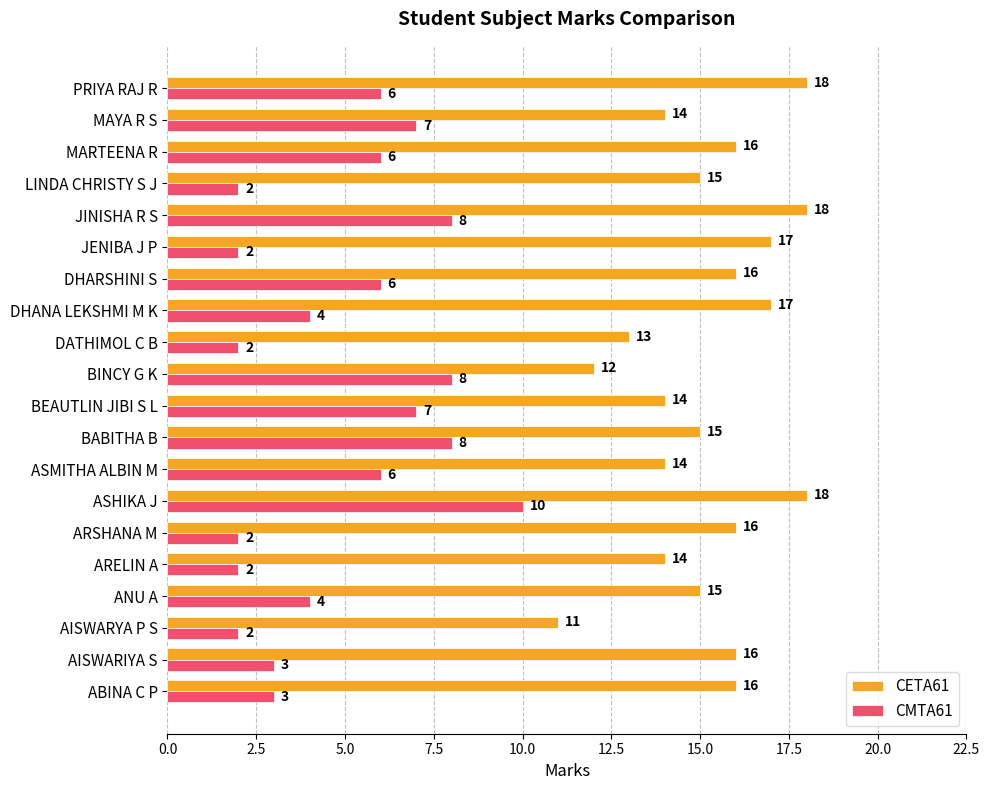

At which label does CETA61 reach its minimum?

AISWARYA P S